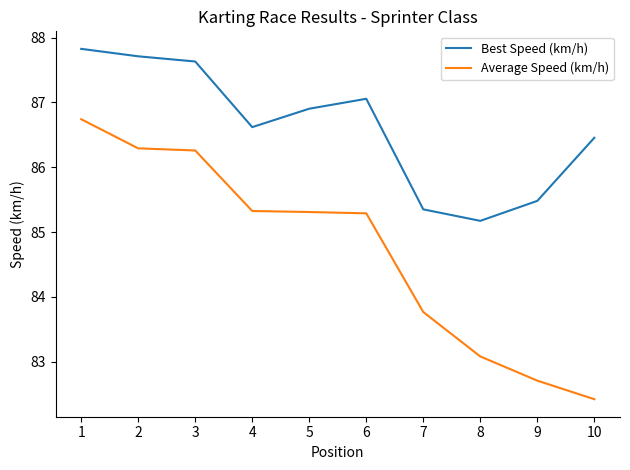

What is the maximum value for Average Speed (km/h)?

86.7